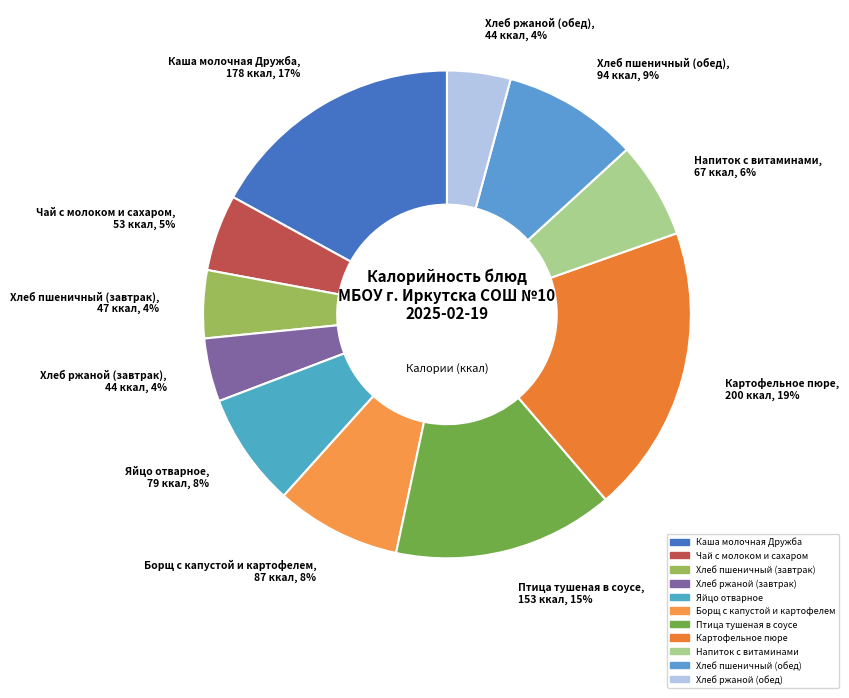

Which category has the biggest portion of the pie?

Картофельное пюре